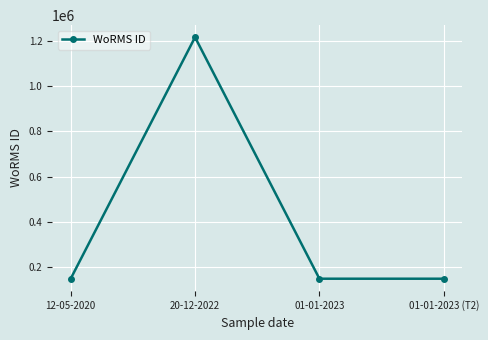

What is the approximate value at 01-01-2023 (T2), to the nearest 100?

149000